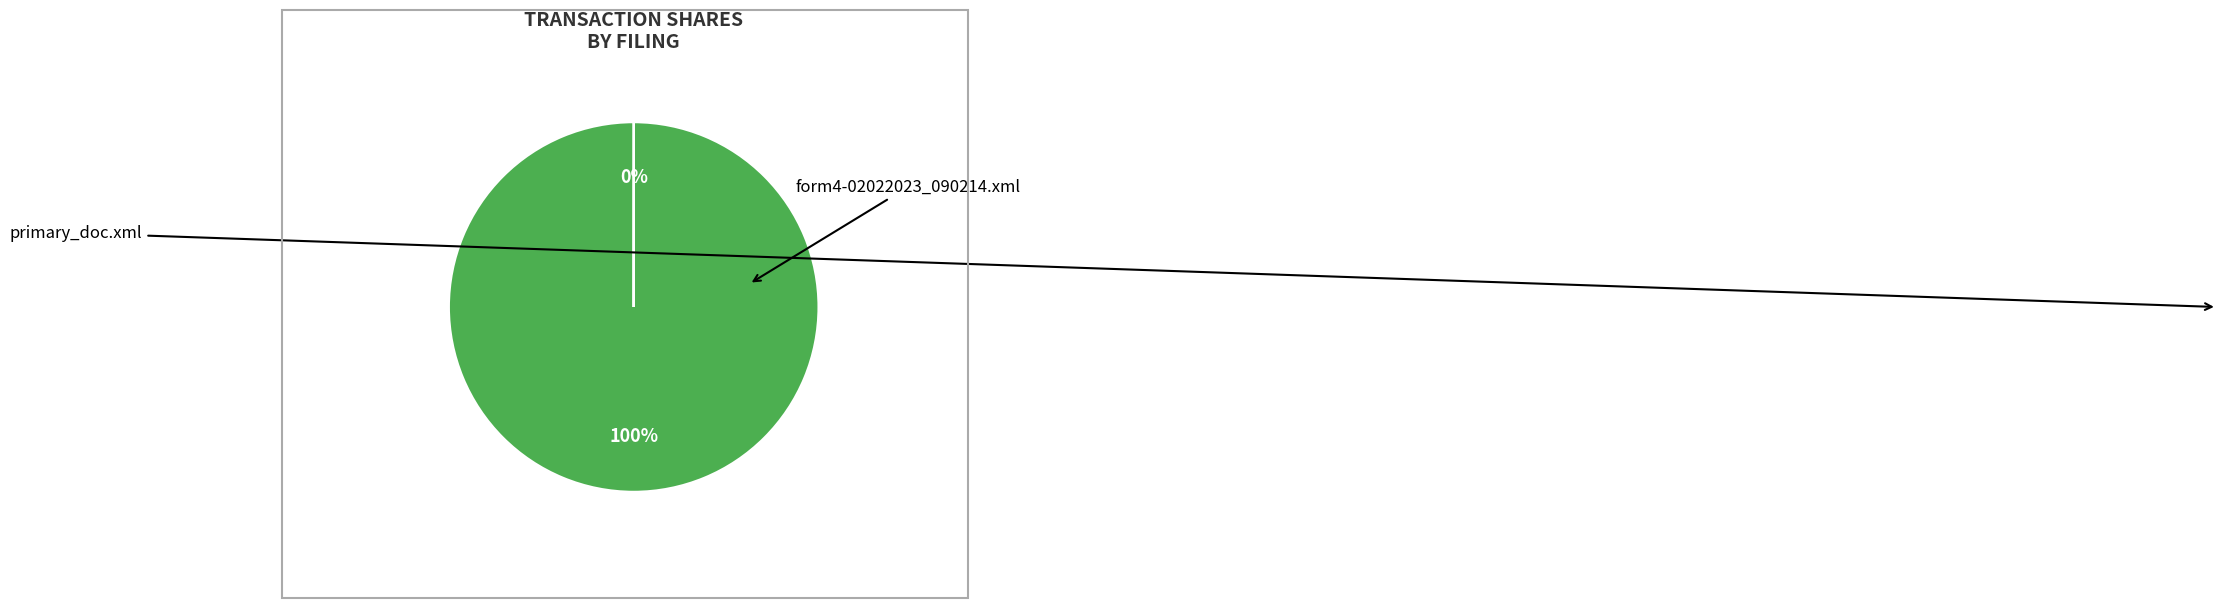

To the nearest percent, what is the difference between the largest and smallest slice percentages?

100%